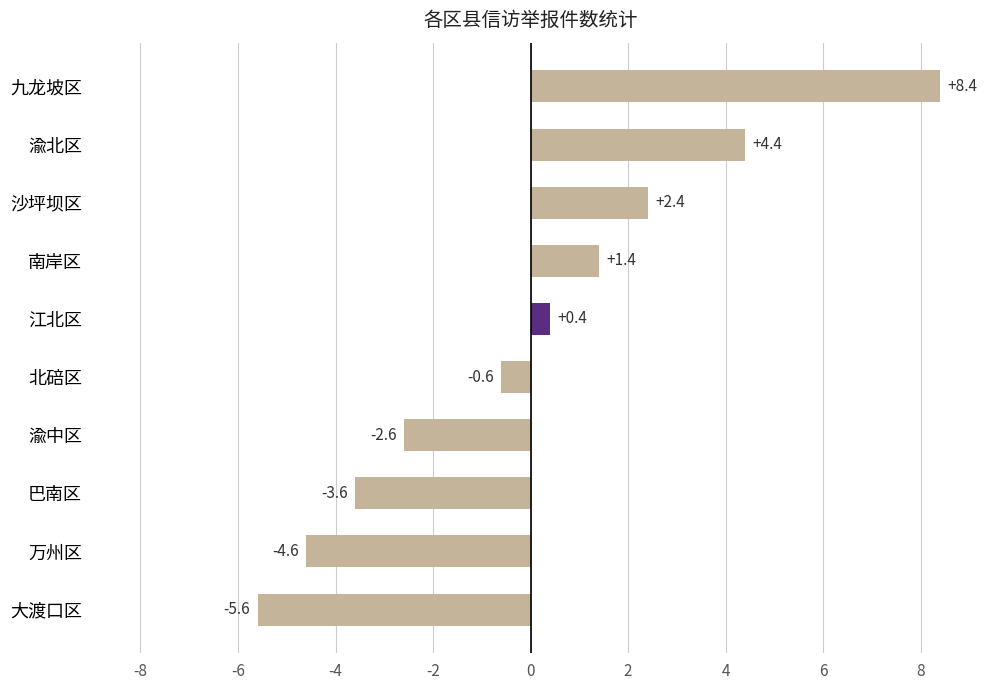

What is the difference between the maximum and second lowest values?

13.0